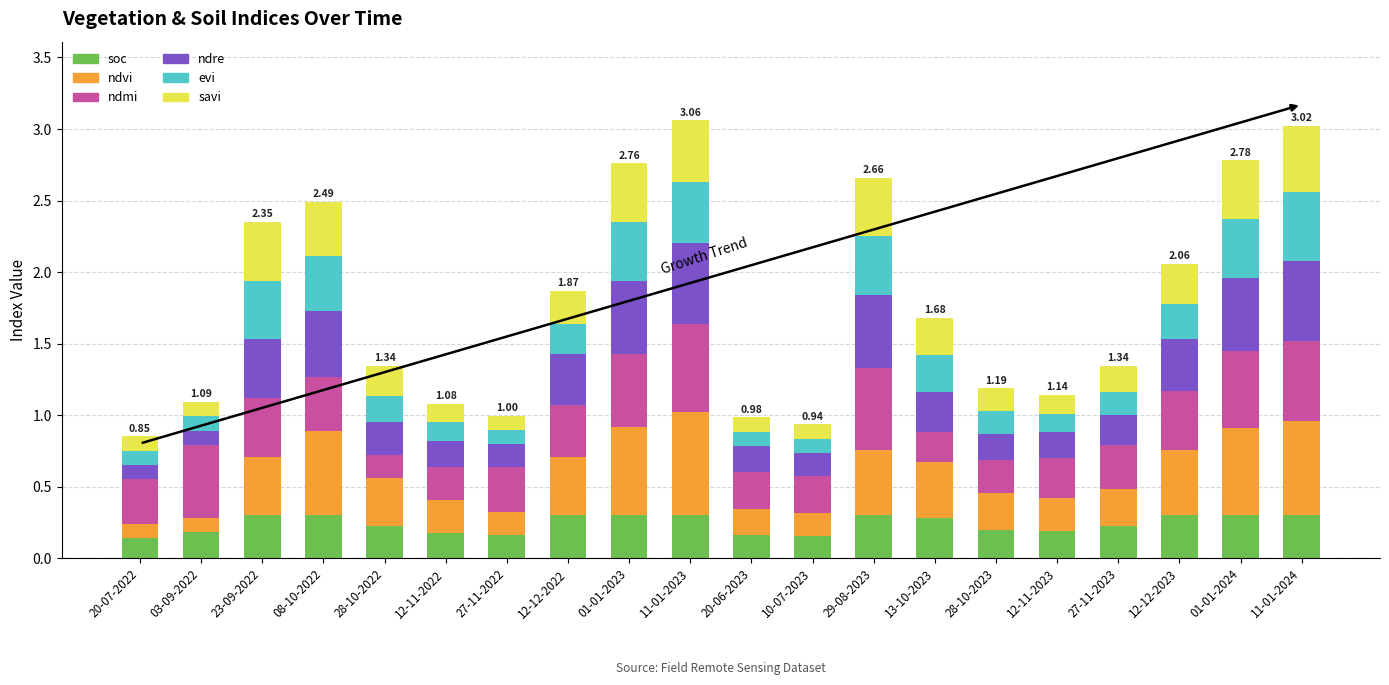

What is the total value across all series at 12-12-2022?

1.9